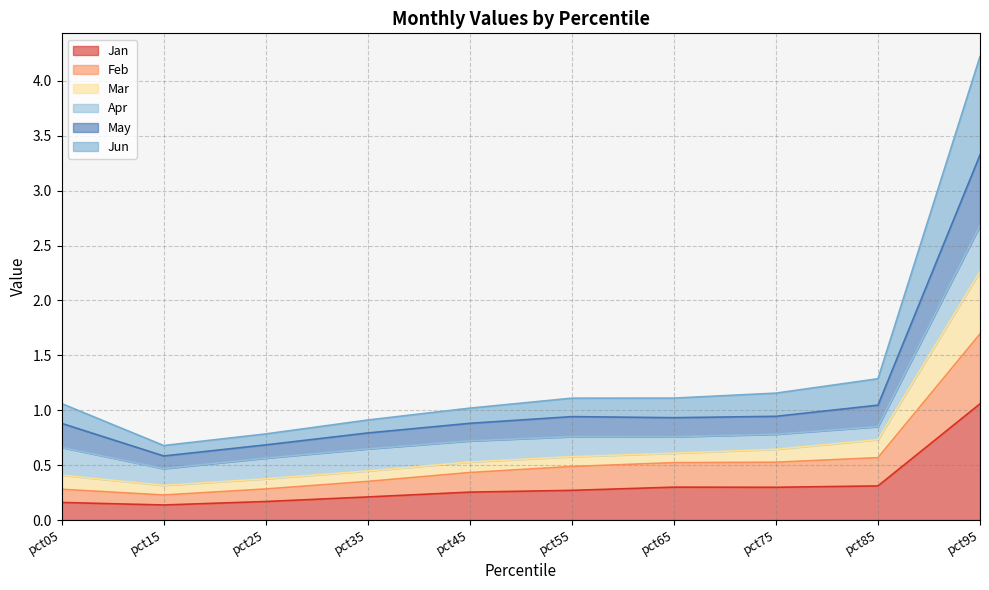

What is the highest value of the Jan series?

1.1